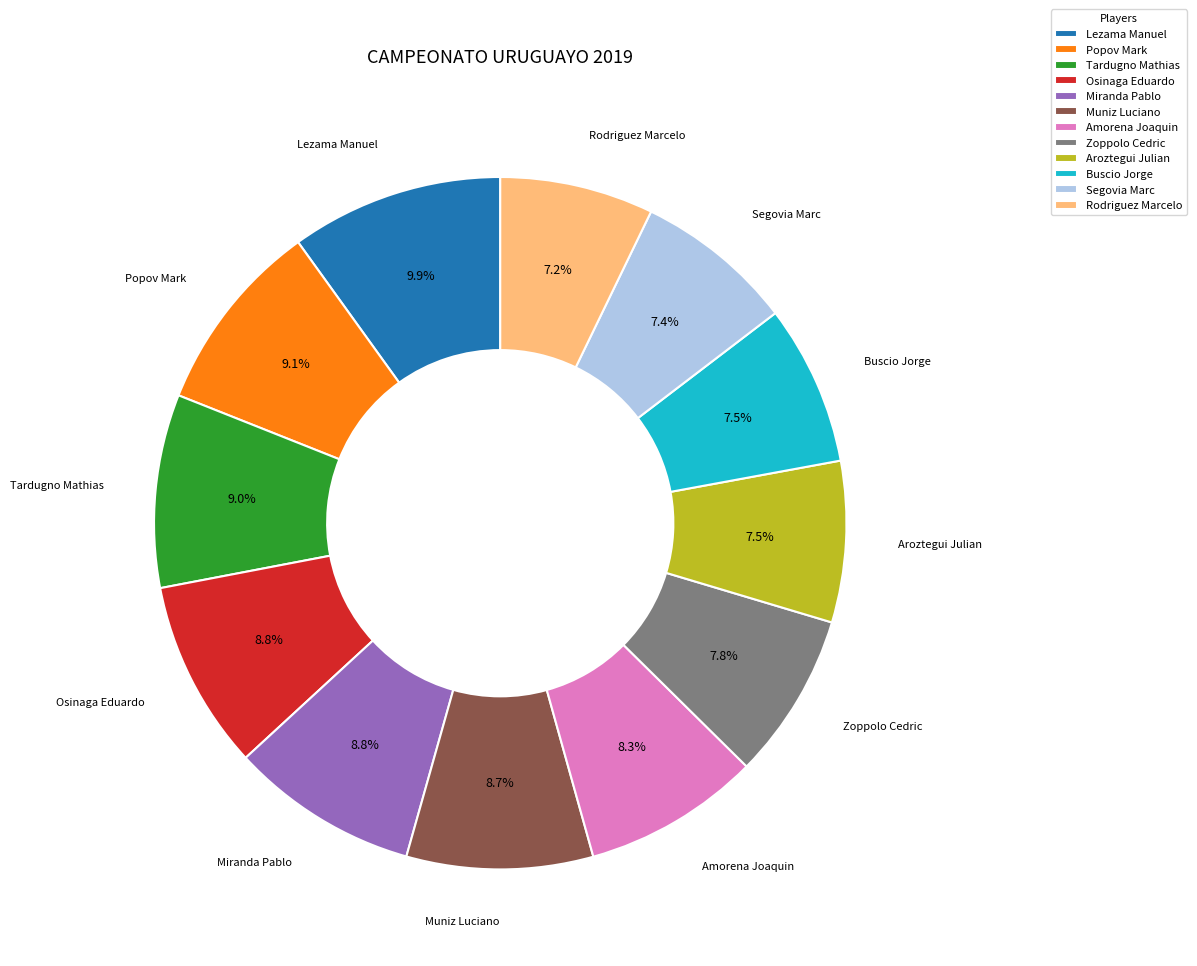

How many segments does this pie chart have?

12